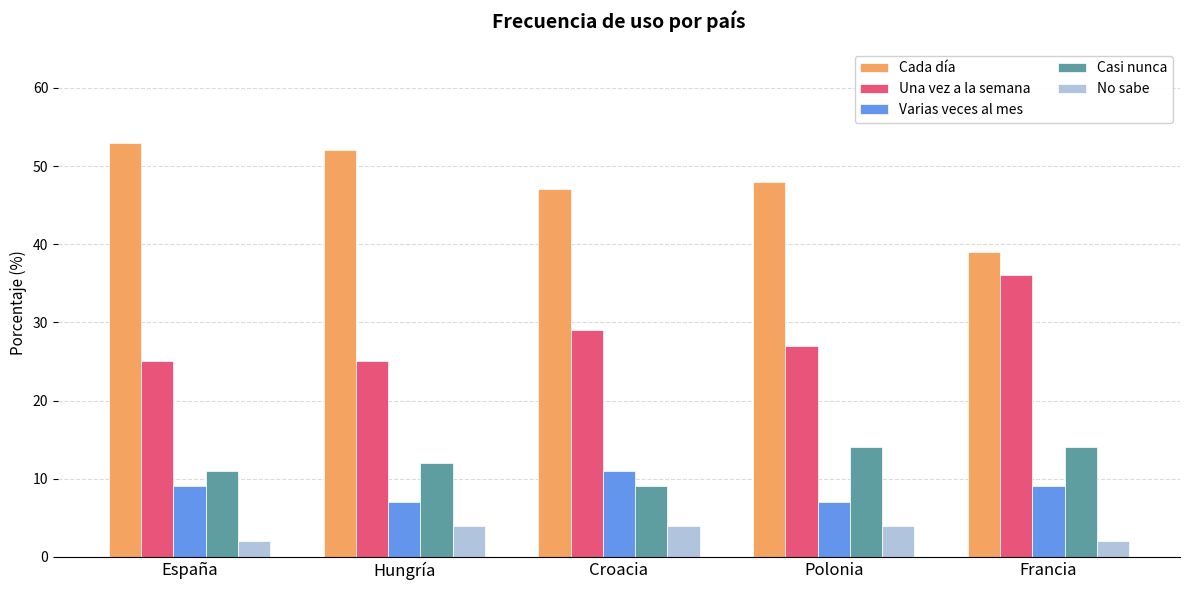

What is the sum of all Varias veces al mes values?

43